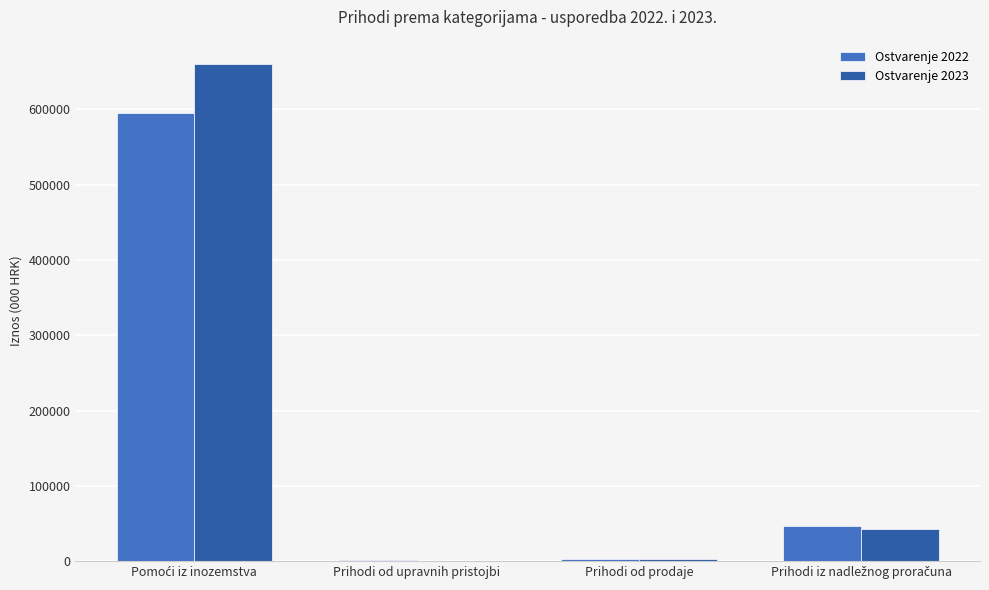

What is the maximum value shown in the chart?

659652.0